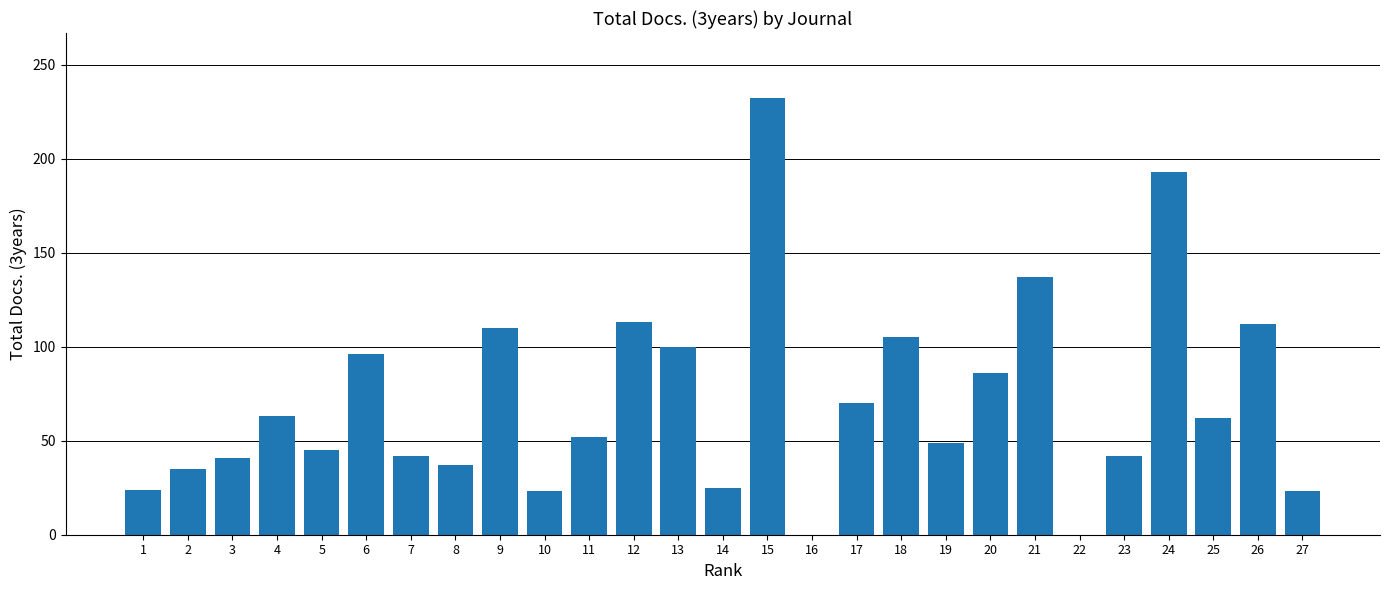

What is the average value?

71